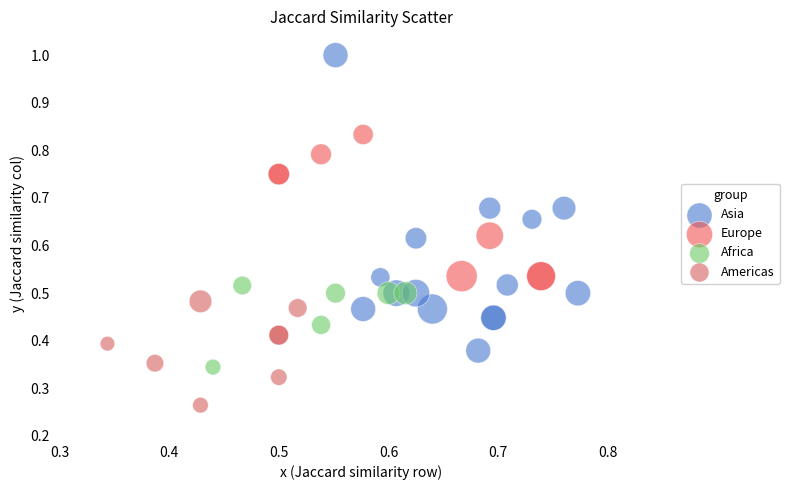

What are all the series names shown in the legend?

Asia, Europe, Africa, Americas